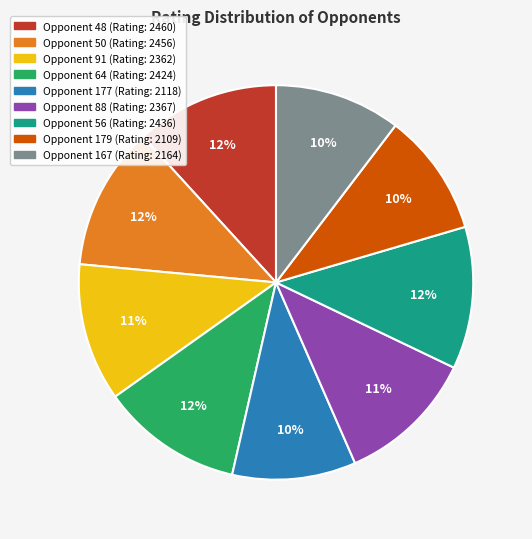

To the nearest percent, what is the average slice percentage?

11%